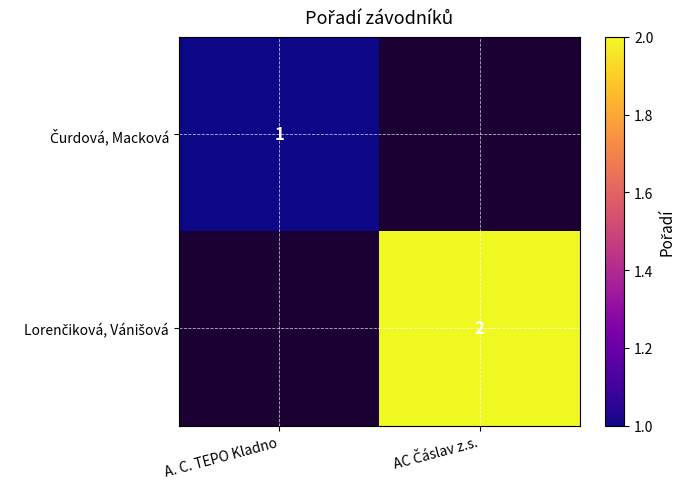

What is the spread (max minus min) of values at AC Čáslav z.s.?

2